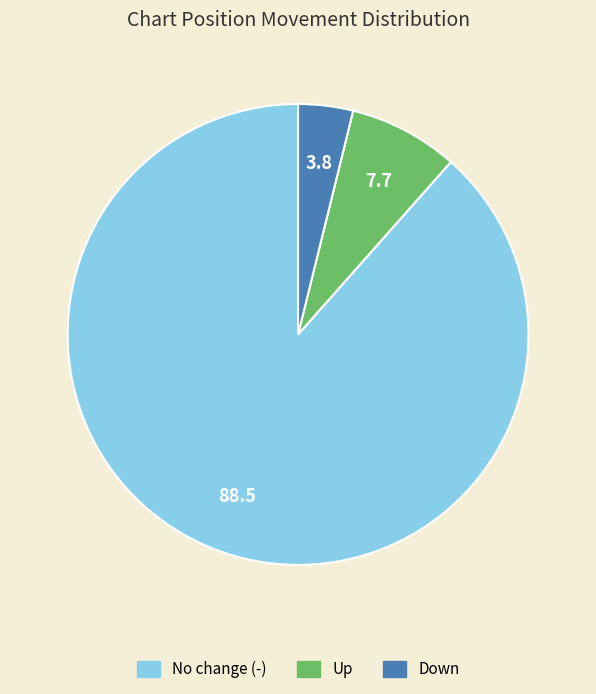

Is there a majority slice in this chart?

Yes